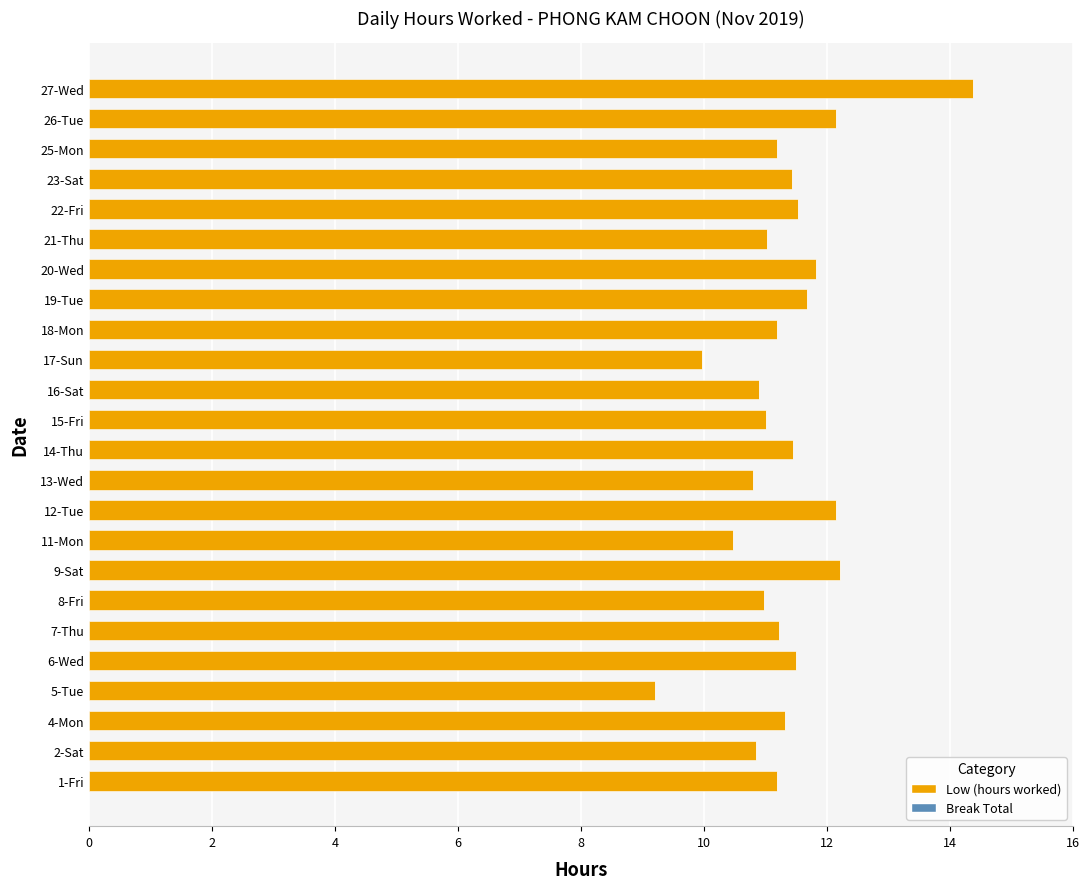

What is the difference between the maximum and minimum values?

5.2